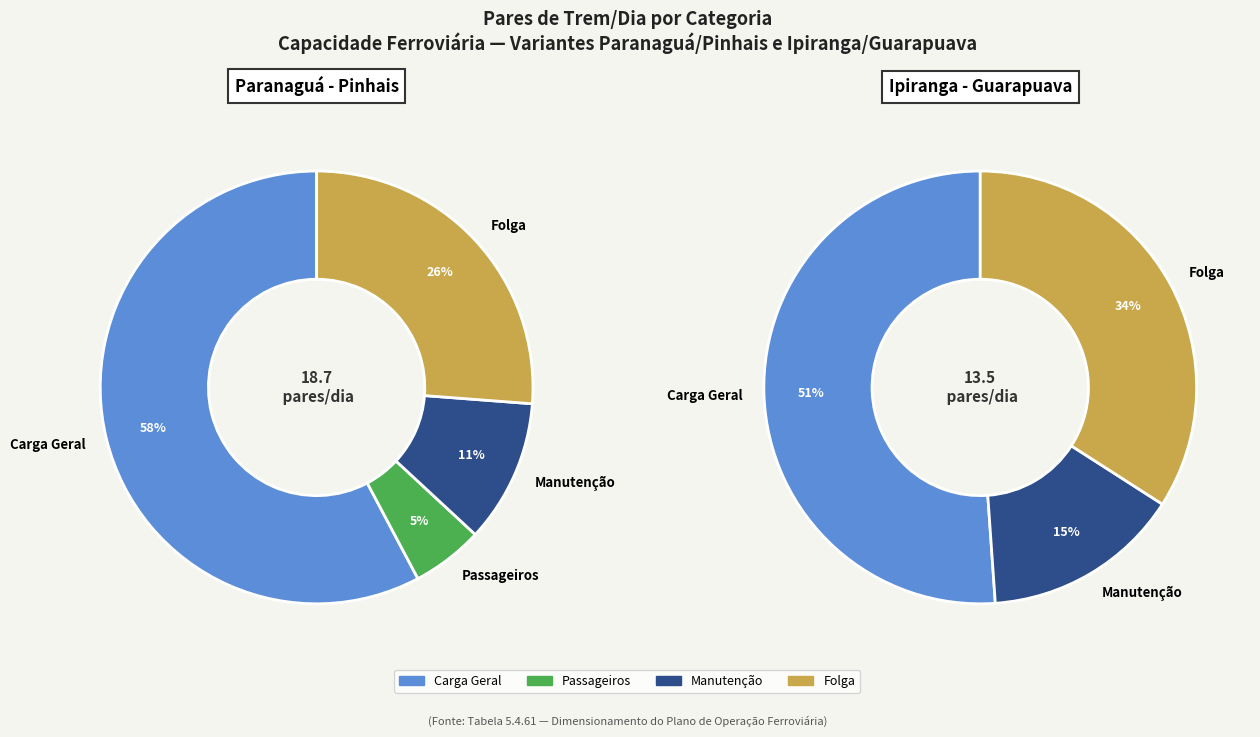

Which slice is the largest?

Carga Geral